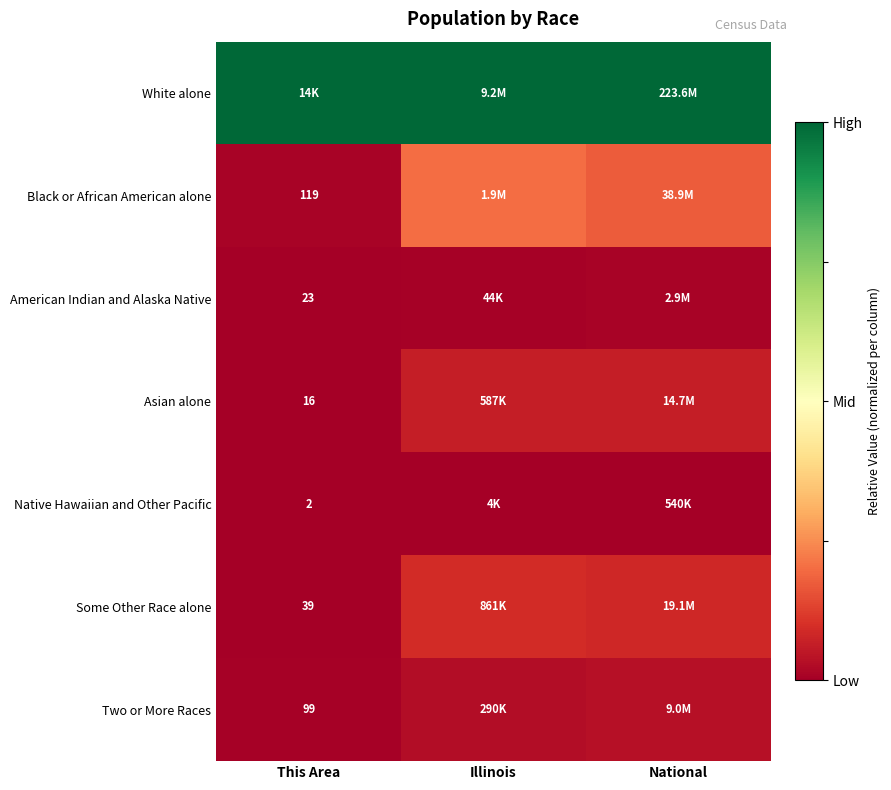

Rank the series by their maximum value, from highest to lowest.

White alone, Black or African American alone, Some Other Race alone, Asian alone, Two or More Races, American Indian and Alaska Native, Native Hawaiian and Other Pacific